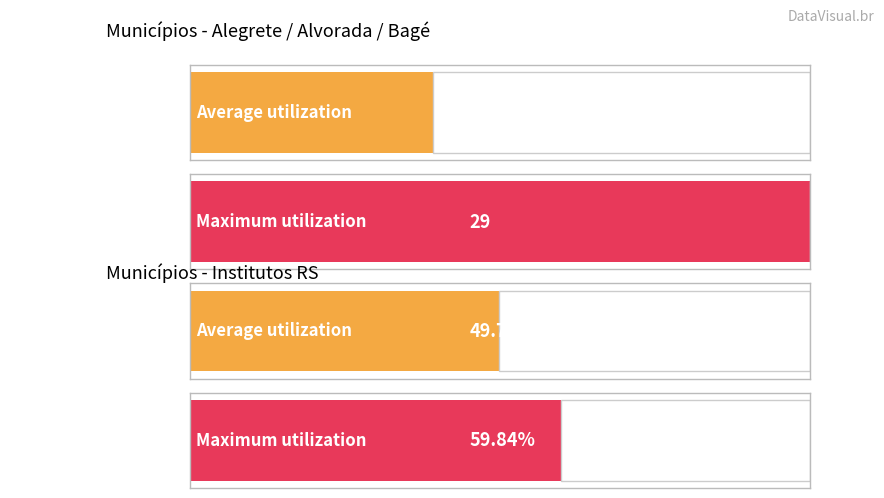

What is the difference between the maximum and second lowest values in the Average utilization series?

23